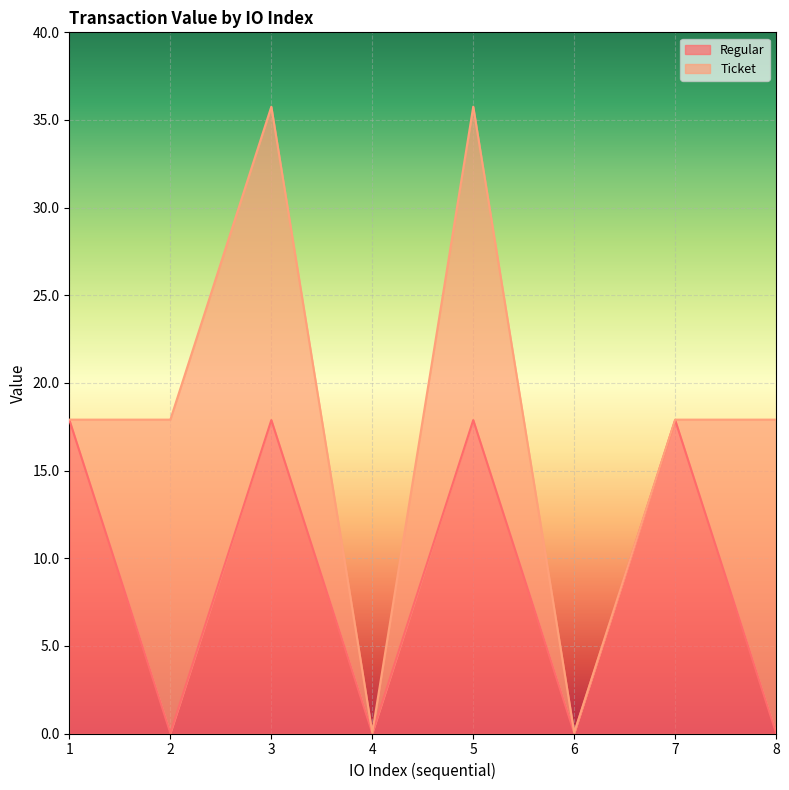

How many interior local valleys (lower than both neighbors) does the data have?

3